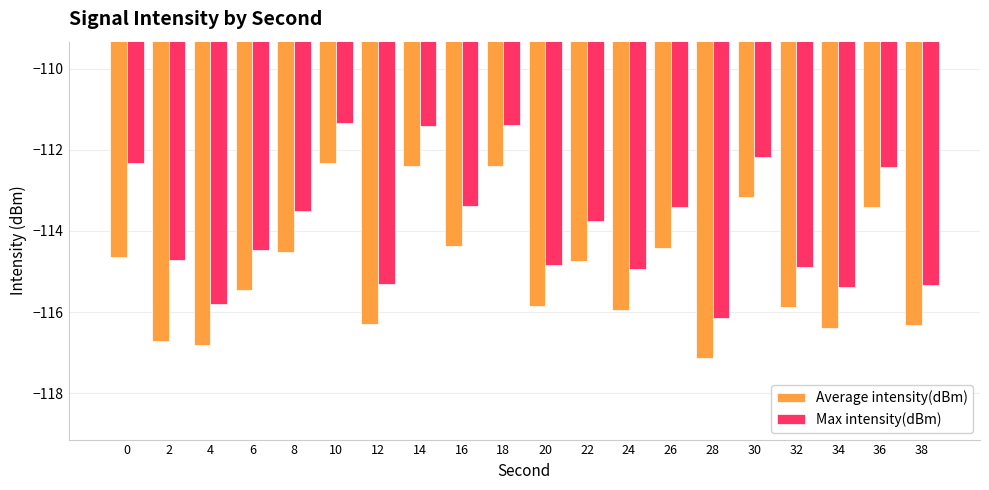

How many bars are there in total?

40